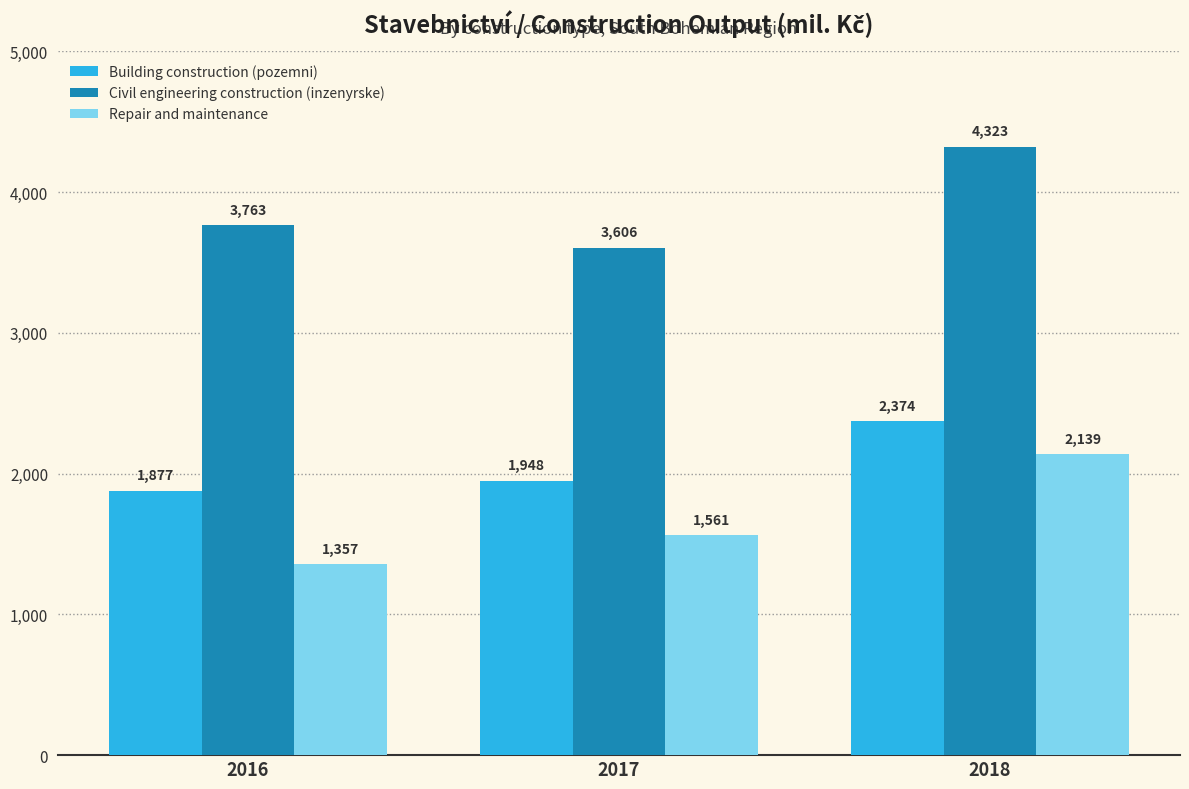

Between 2017 and 2018, which series saw the biggest shift?

Civil engineering construction (inzenyrske)